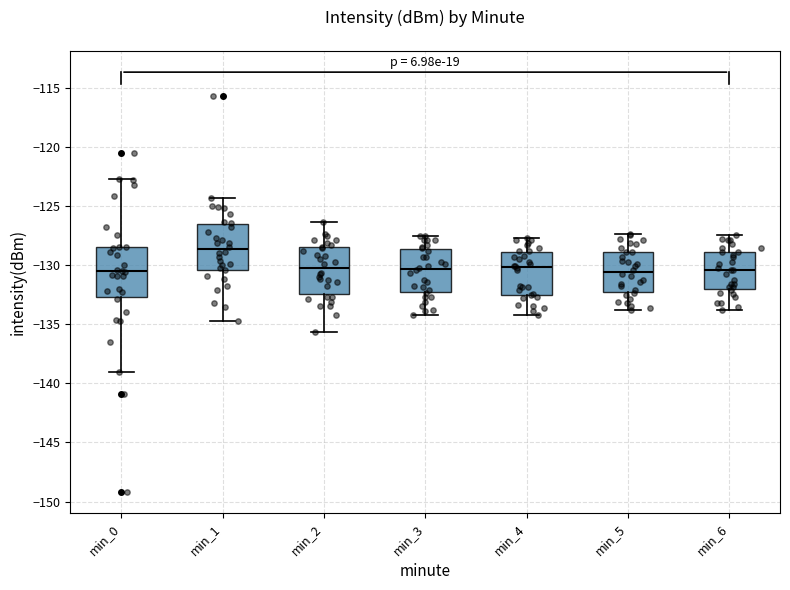

Where does the lower whisker of the box for min_3 end on the y-axis? The values are not printed on the chart, so give them approximately, as read against the axis.

-134.0